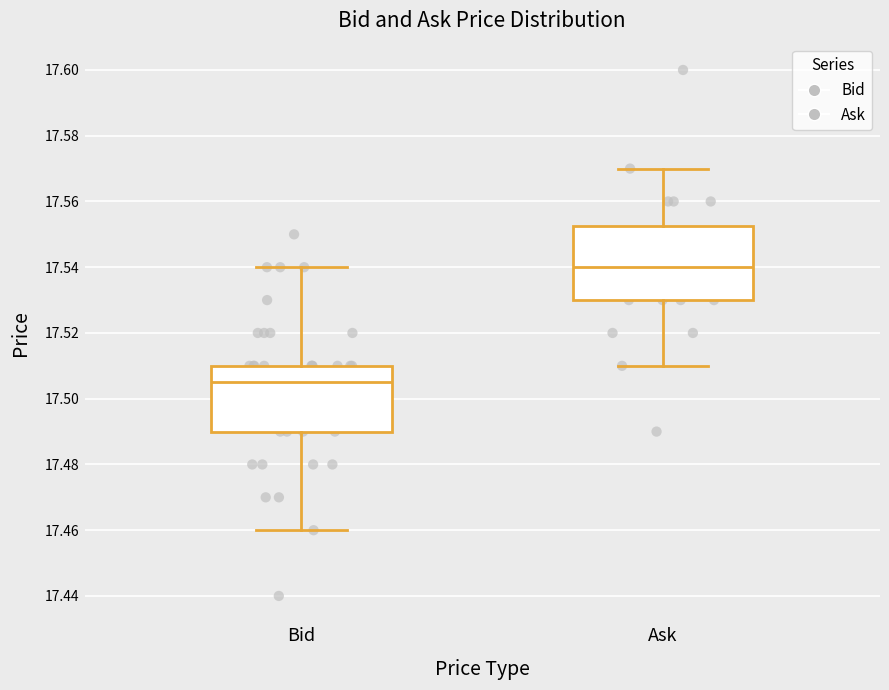

Where does the median line of the box for Bid sit on the y-axis? The values are not printed on the chart, so give them approximately, as read against the axis.

17.506